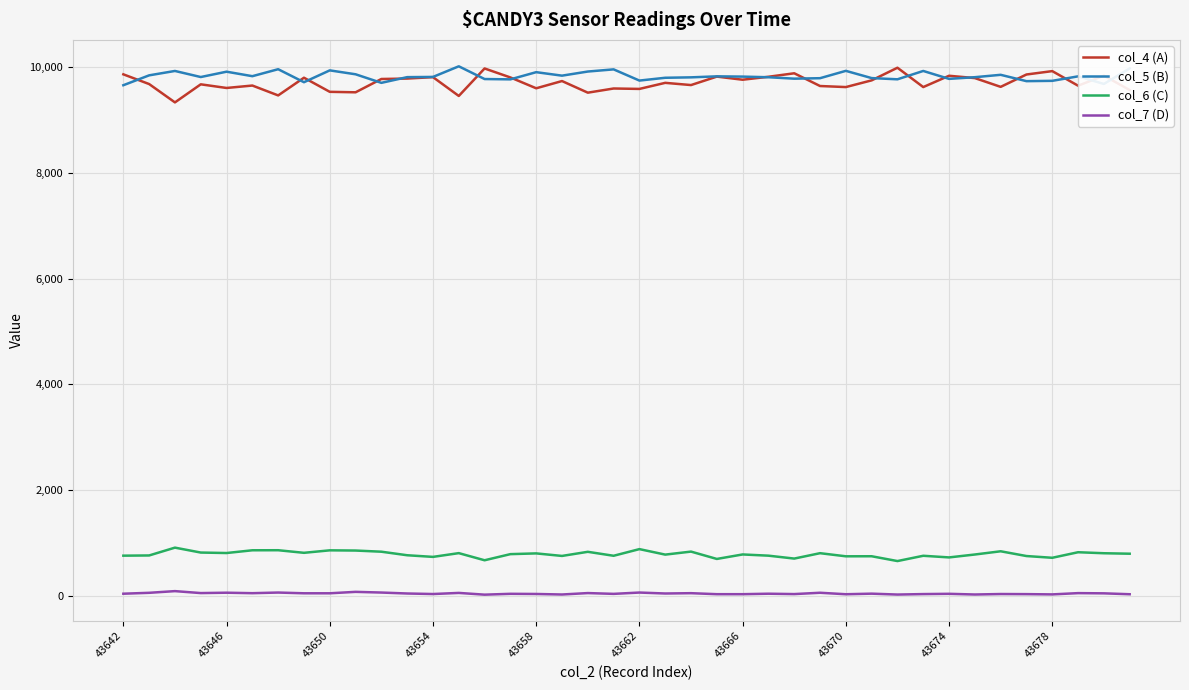

Does the chart have visible grid lines?

Yes